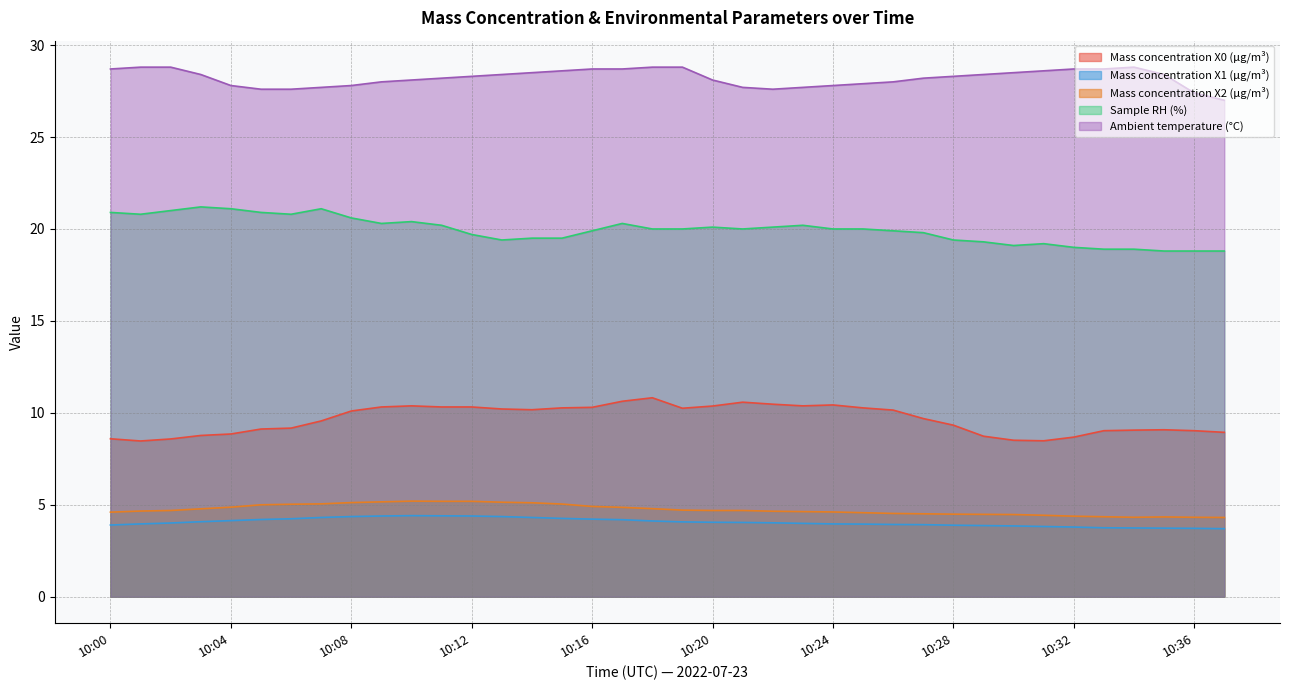

True or false: Ambient temperature (°C) and Mass concentration X1 (μg/m³) cross at least once.

False